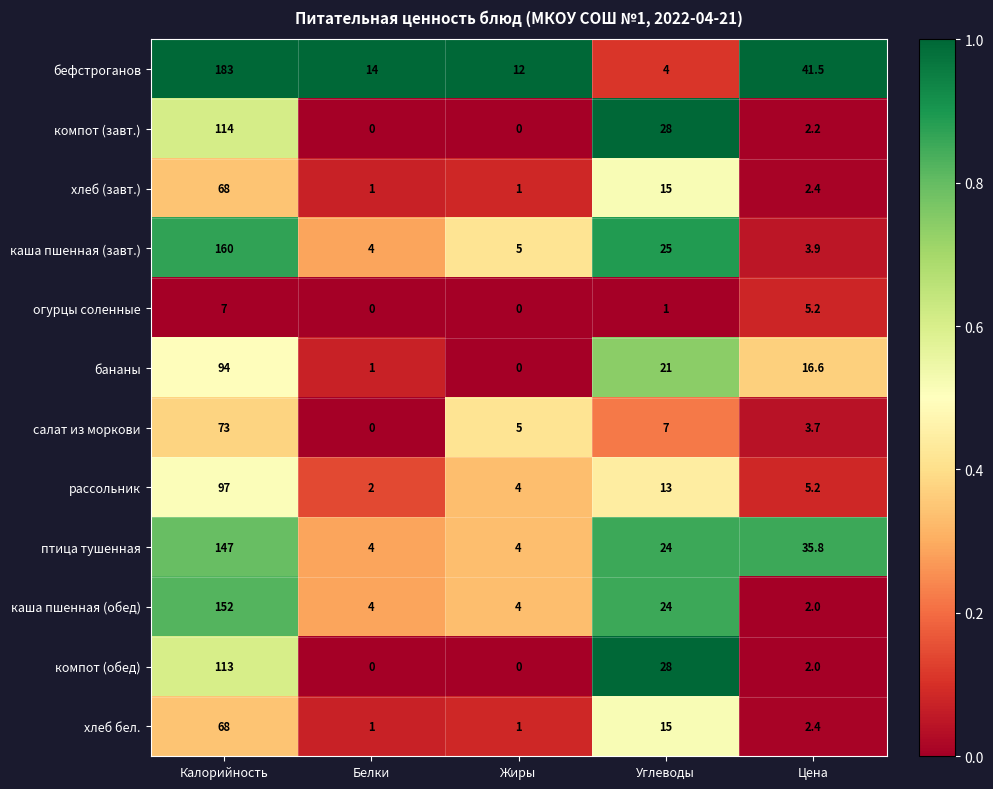

What is the difference between the maximum and second lowest values in the рассольник series?

93.0